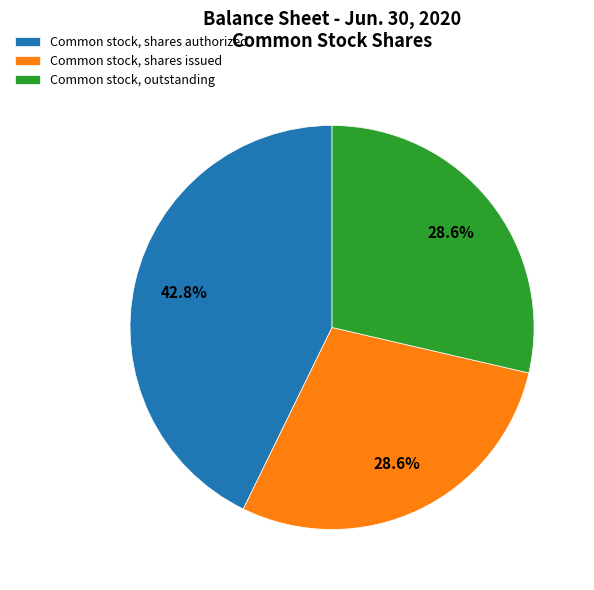

To the nearest percent, what portion does Common stock, outstanding represent?

29%